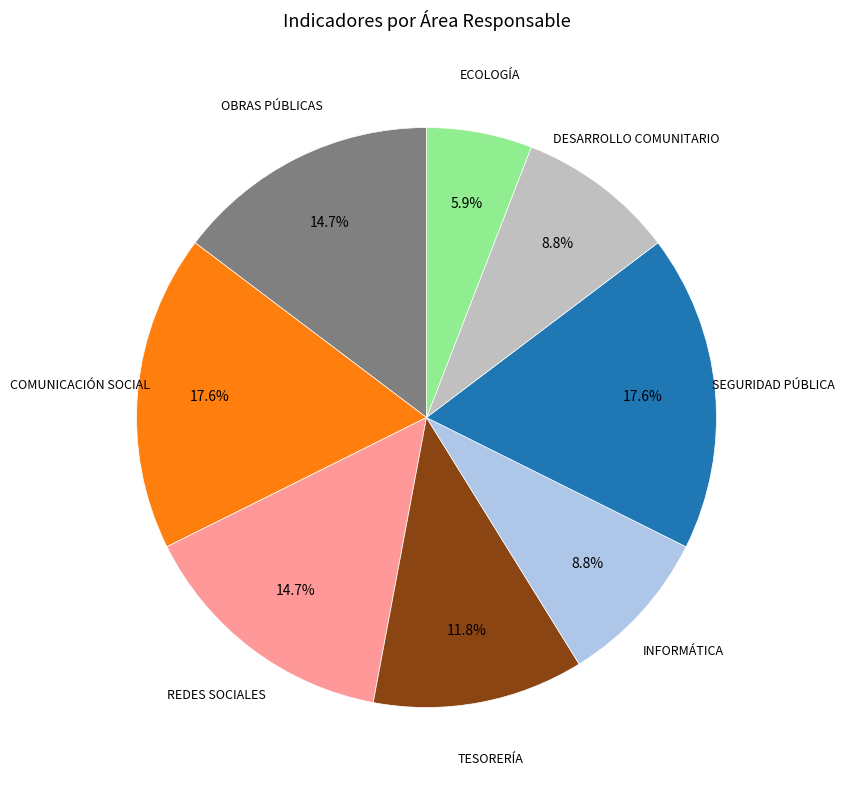

Does any single category account for the majority?

No